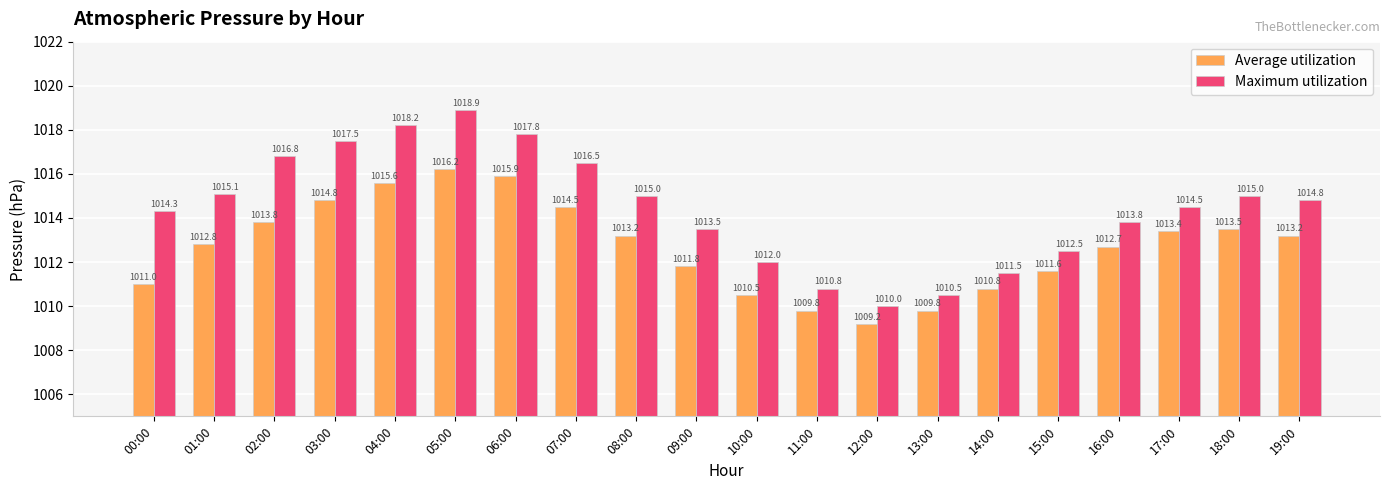

What is the difference between the Average utilization values at 05:00 and 04:00?

0.6